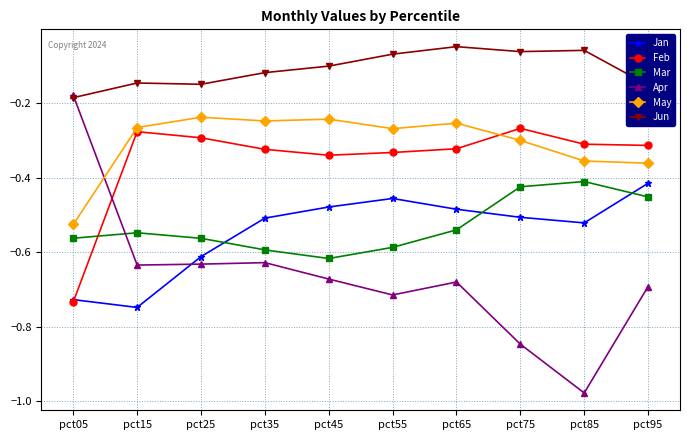

What are all the series names shown in the legend?

Jan, Feb, Mar, Apr, May, Jun